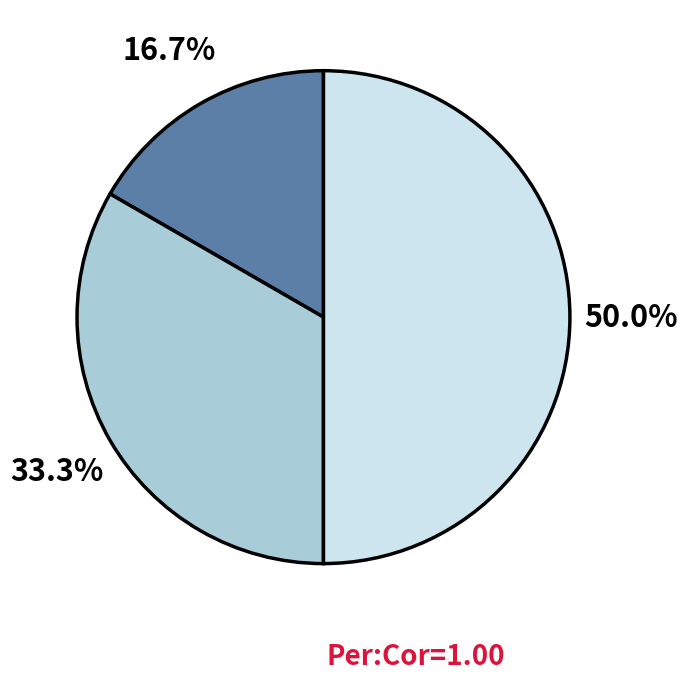

Which category has the smallest portion of the pie?

Основне місце роботи